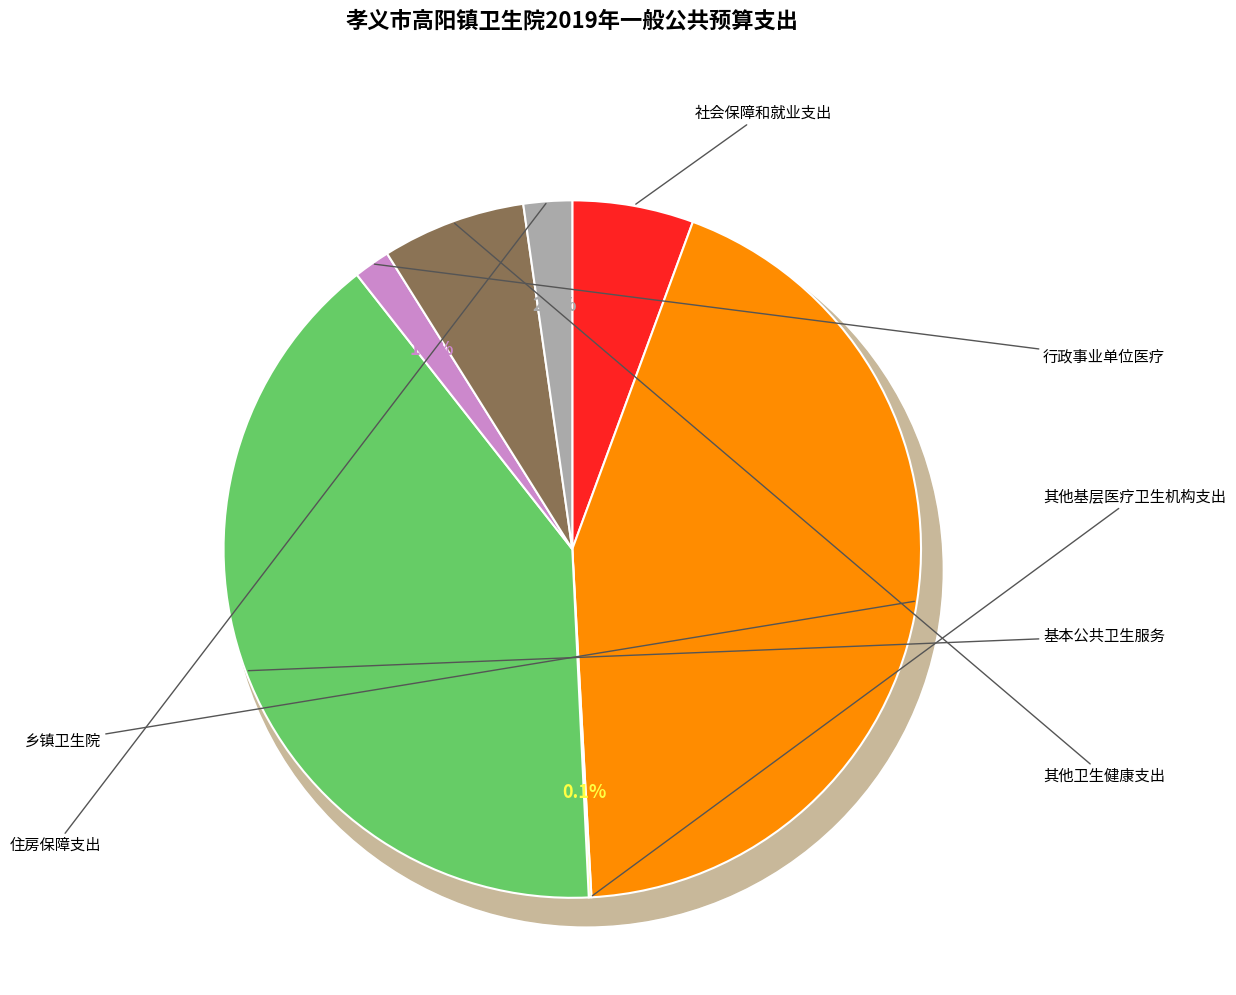

Which category has the smallest portion of the pie?

其他基层医疗卫生机构支出